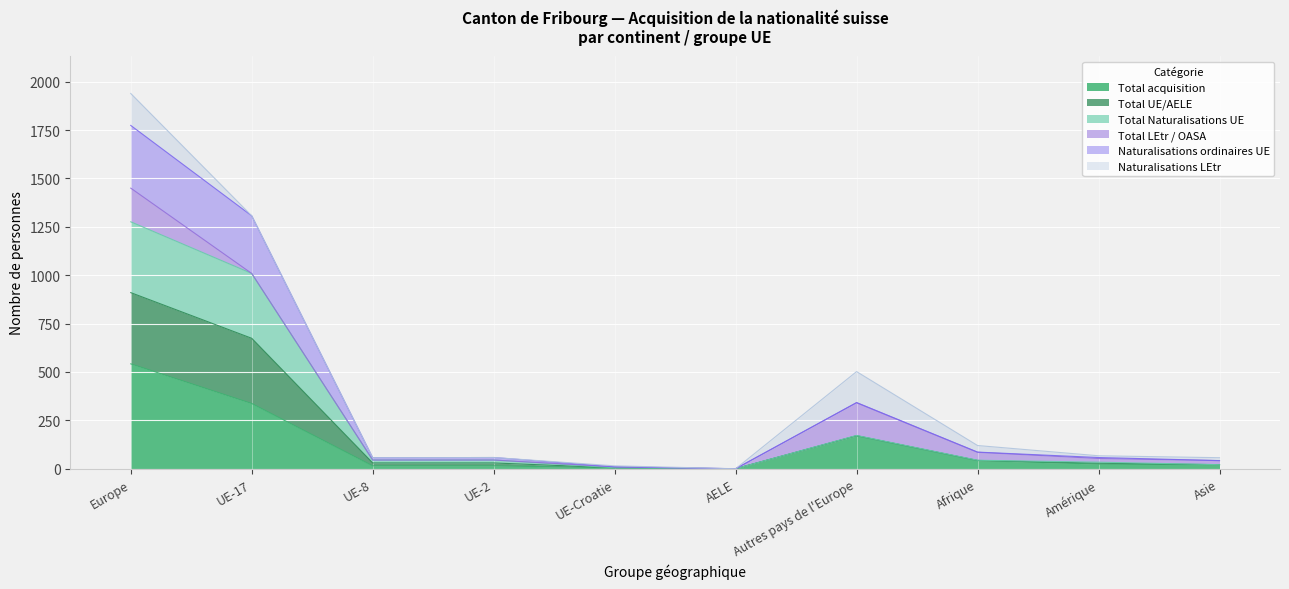

What is the label of the 1st point from the right?

Asie